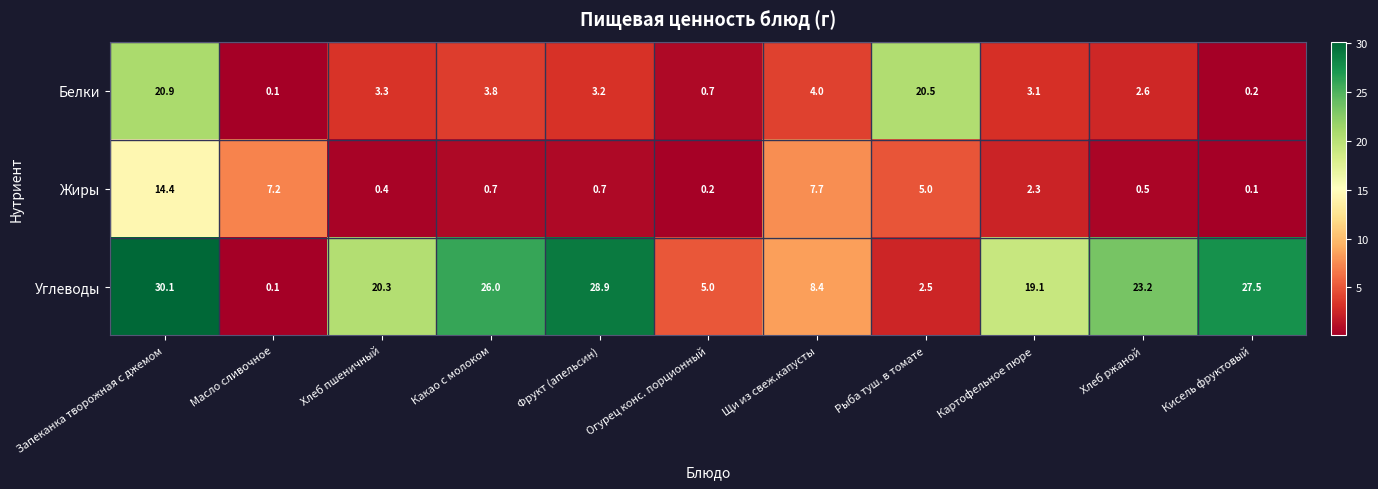

The Белки series shows 1.1 at Фрукт (апельсин). True or false?

False